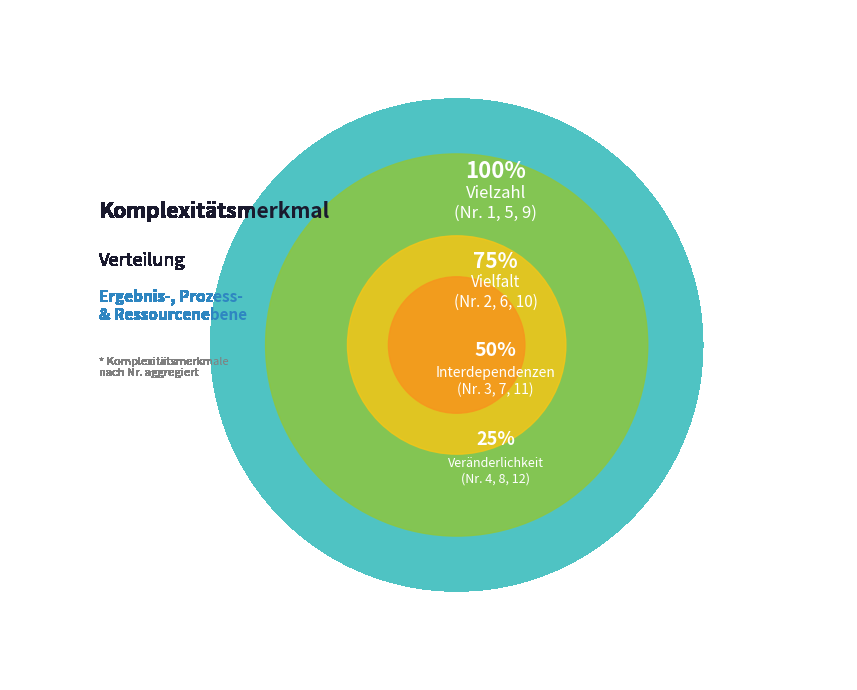

Is there any slice that represents more than half of the pie?

No